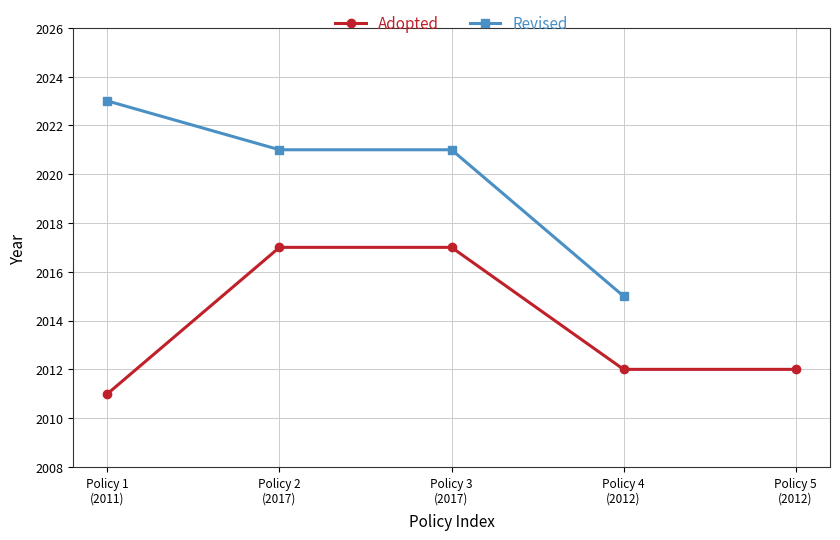

True or false: Revised has more than 0 points higher than both neighbors.

False